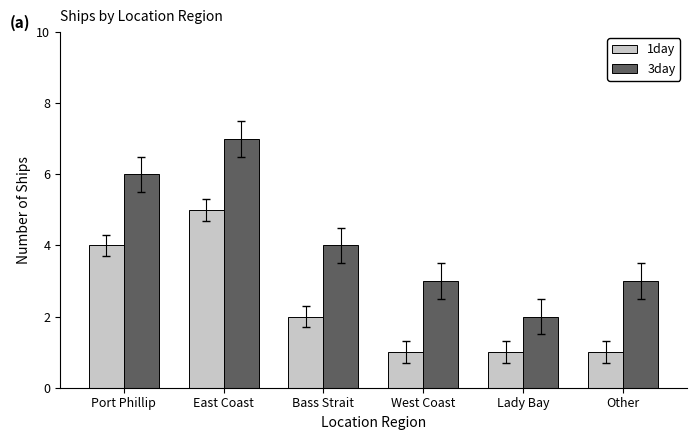

How many series are shown in this chart?

2